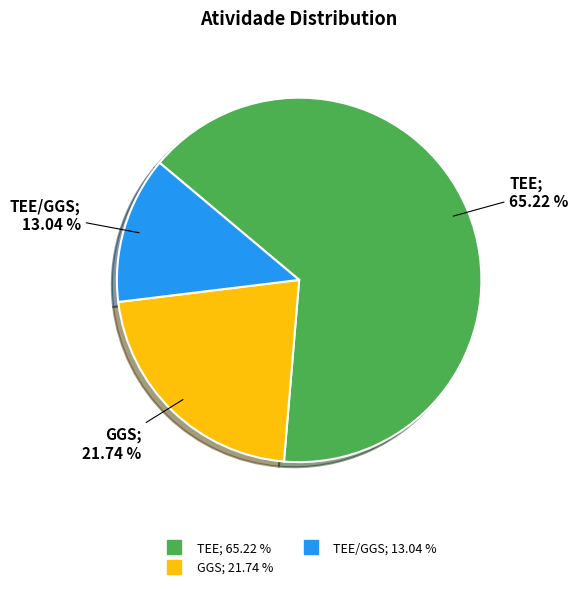

Is there a majority slice in this chart?

Yes